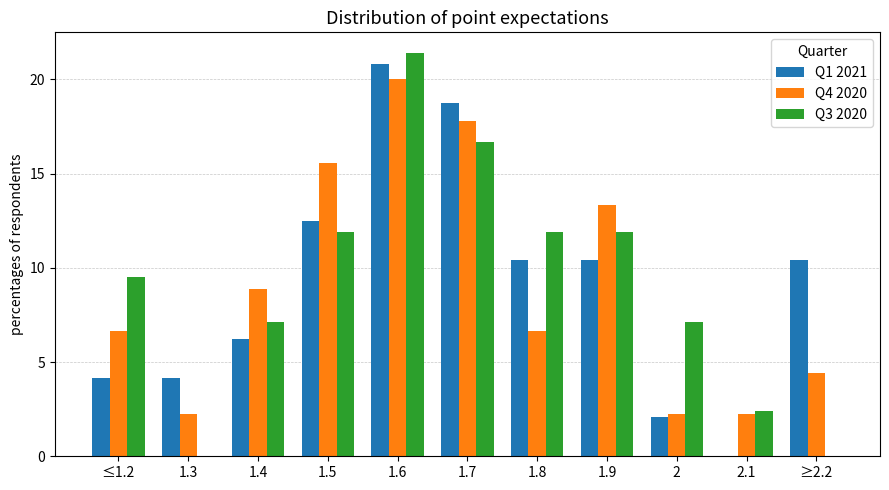

At which category is the sum across all series the highest?

1.6